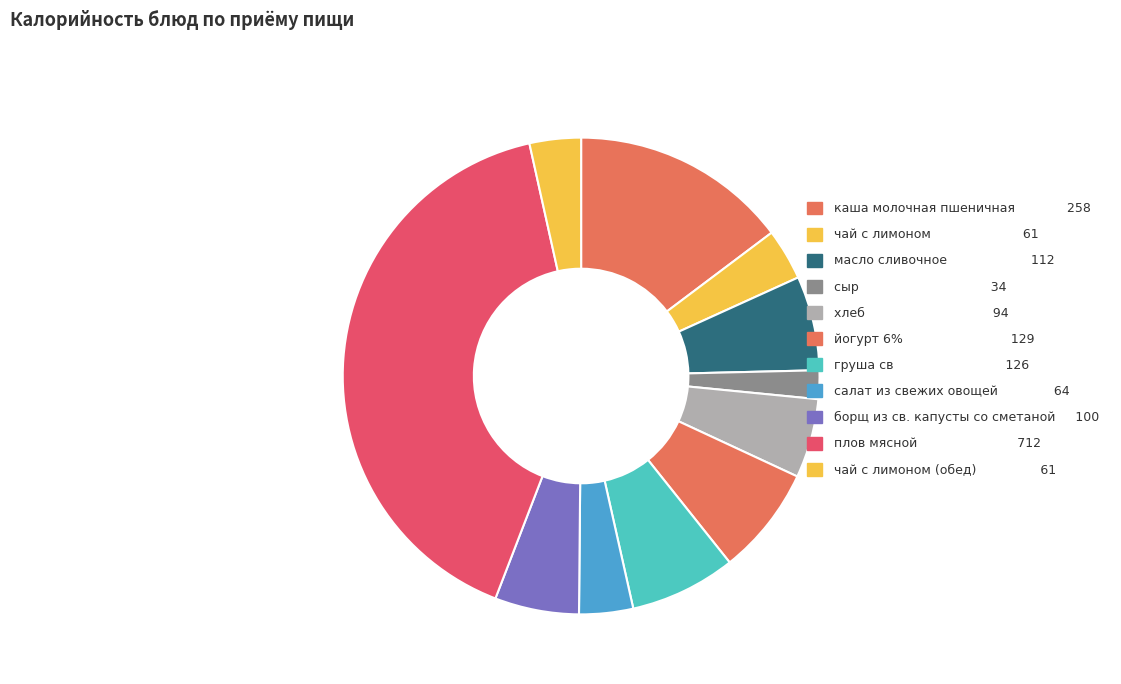

How many slices are in this pie chart?

11